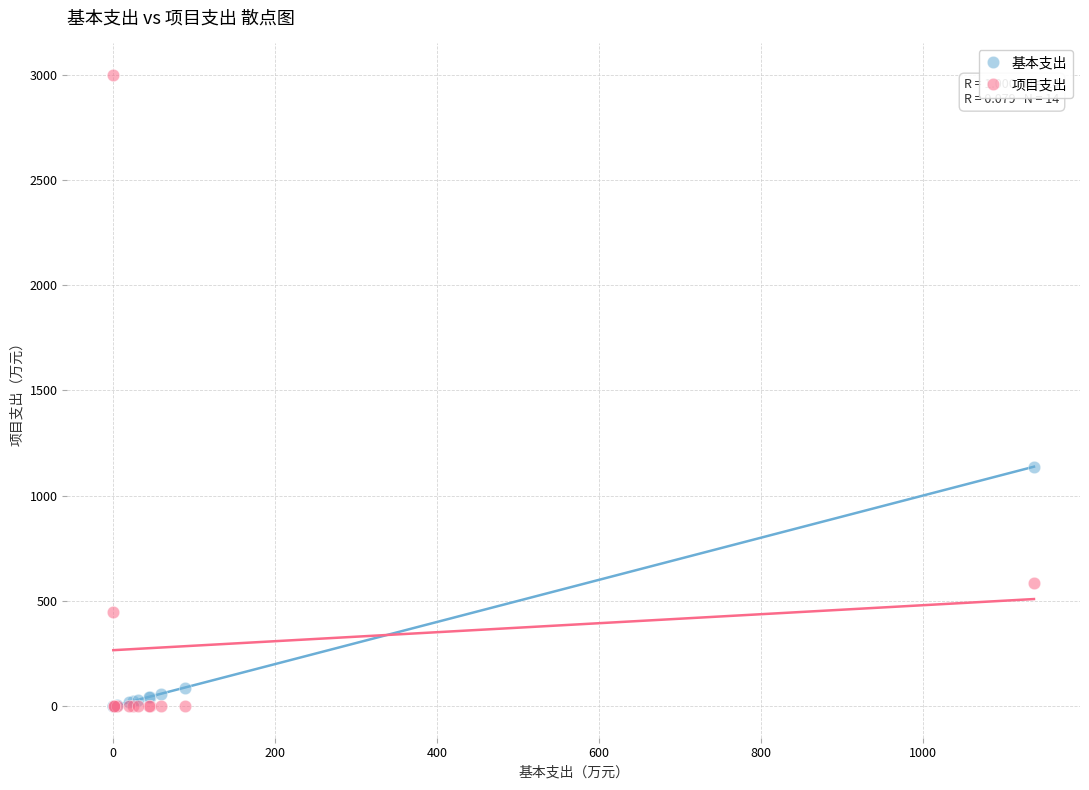

What are all the series names shown in the legend?

基本支出, 项目支出